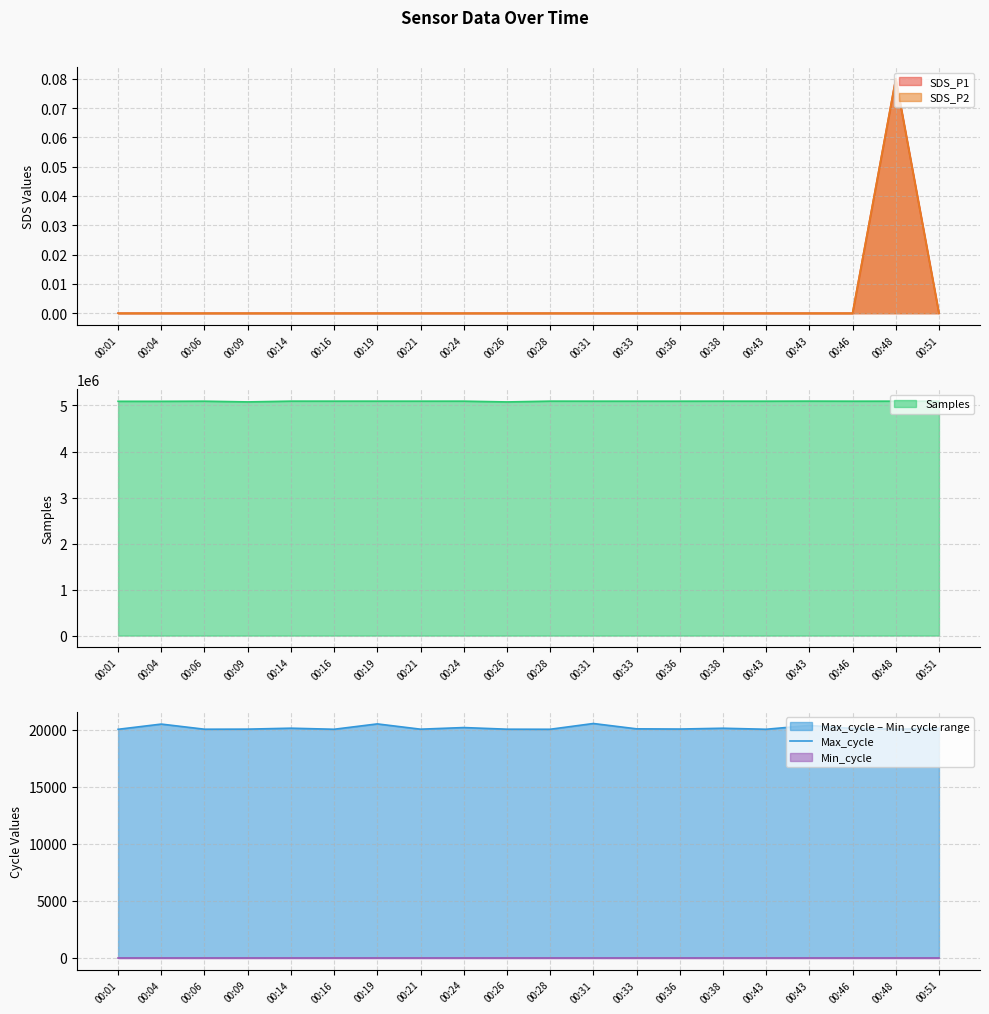

Read the value at 00:04.

20494